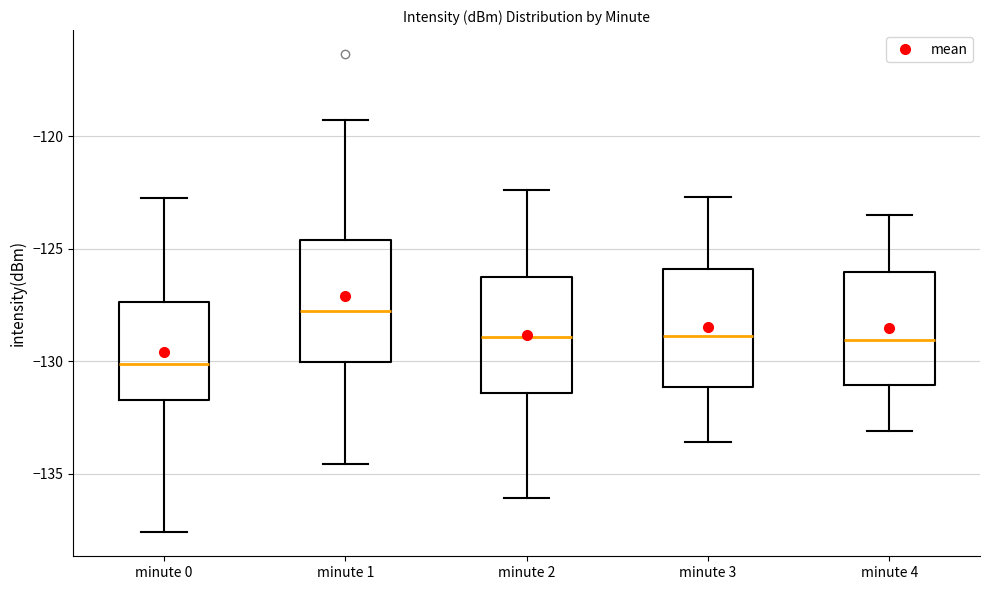

Which box's median line is the highest?

minute 1